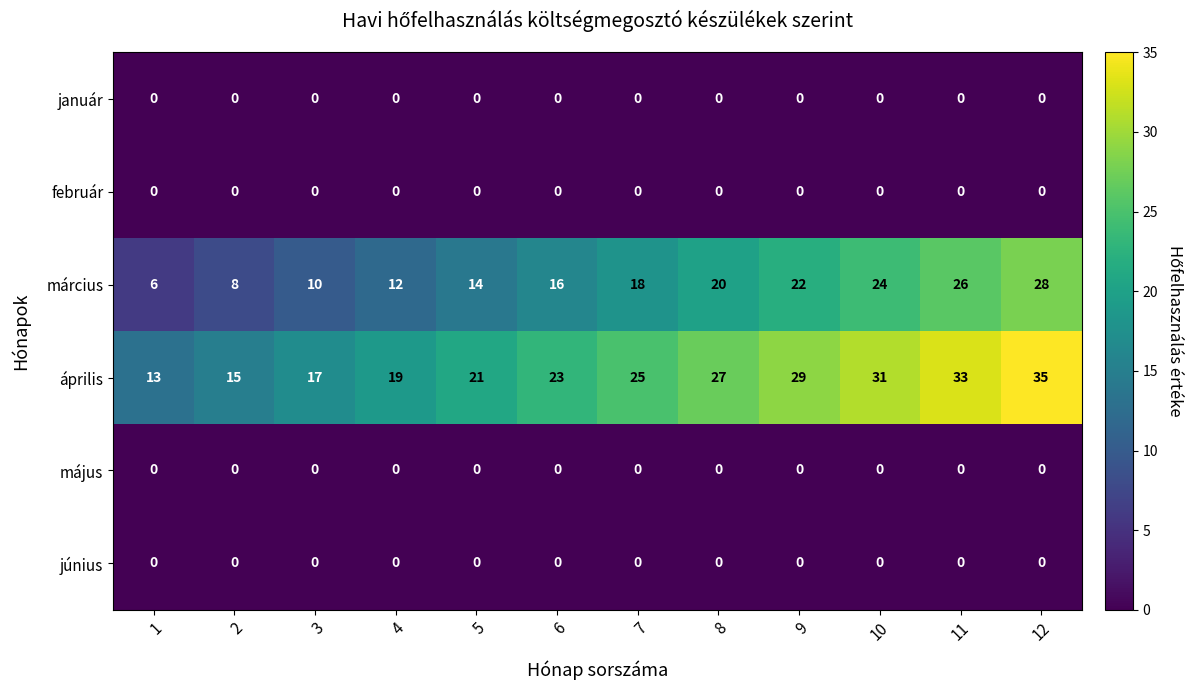

What value does the március series have at 4, to the nearest 5?

10